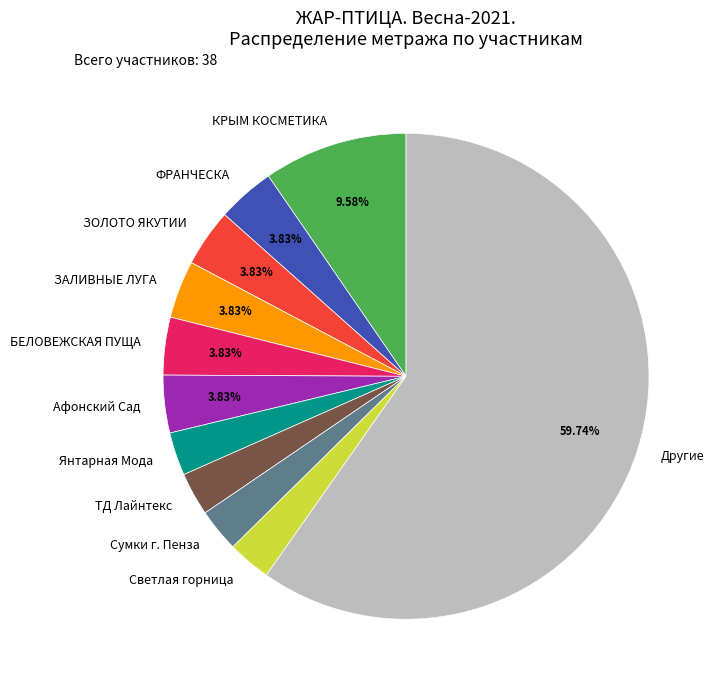

Which category accounts for the majority?

Другие